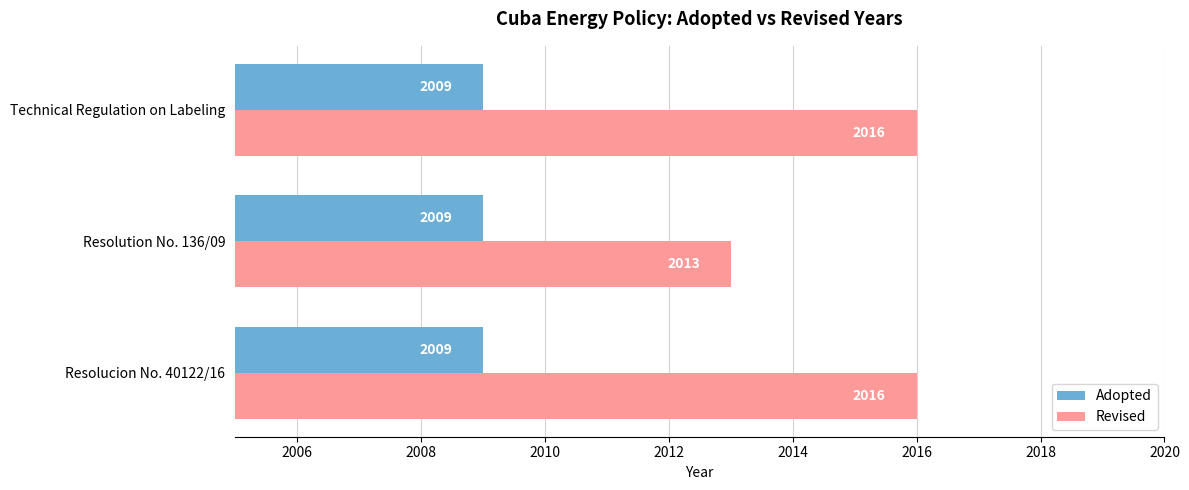

How many data points in Revised are less than 2016?

1